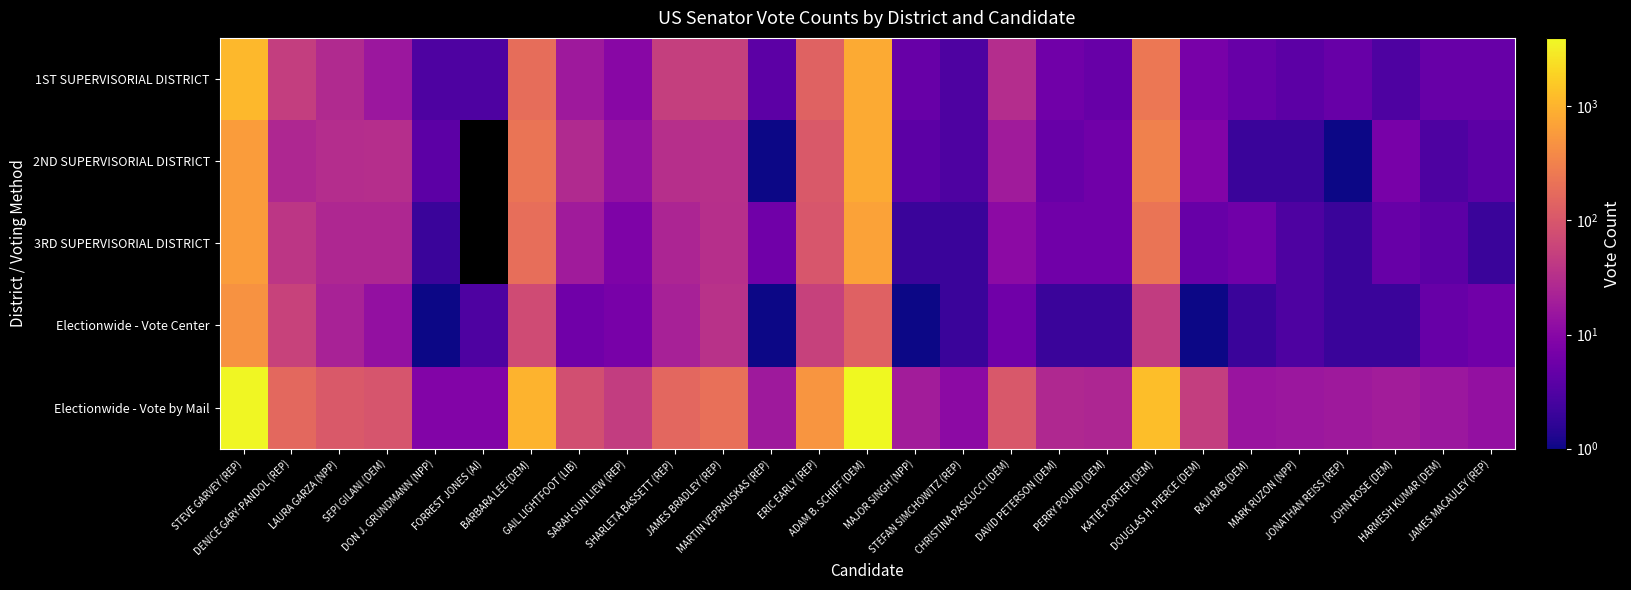

Reading right to left, transcribe all the data shown in this chart.

1ST SUPERVISORIAL DISTRICT: JAMES MACAULEY (REP)=5	HARMESH KUMAR (DEM)=5	JOHN ROSE (DEM)=3	JONATHAN REISS (REP)=5	MARK RUZON (NPP)=4	RAJI RAB (DEM)=5	DOUGLAS H. PIERCE (DEM)=7	KATIE PORTER (DEM)=242	PERRY POUND (DEM)=5	DAVID PETERSON (DEM)=6	CHRISTINA PASCUCCI (DEM)=30	STEFAN SIMCHOWITZ (REP)=3	MAJOR SINGH (NPP)=5	ADAM B. SCHIFF (DEM)=832	ERIC EARLY (REP)=140	MARTIN VEPRAUSKAS (REP)=4	JAMES BRADLEY (REP)=52	SHARLETA BASSETT (REP)=51	SARAH SUN LIEW (REP)=10	GAIL LIGHTFOOT (LIB)=17	BARBARA LEE (DEM)=185	FORREST JONES (AI)=3	DON J. GRUNDMANN (NPP)=3	SEPI GILANI (DEM)=16	LAURA GARZA (NPP)=28	DENICE GARY-PANDOL (REP)=49	STEVE GARVEY (REP)=1090
2ND SUPERVISORIAL DISTRICT: JAMES MACAULEY (REP)=4	HARMESH KUMAR (DEM)=3	JOHN ROSE (DEM)=7	JONATHAN REISS (REP)=1	MARK RUZON (NPP)=2	RAJI RAB (DEM)=2	DOUGLAS H. PIERCE (DEM)=9	KATIE PORTER (DEM)=310	PERRY POUND (DEM)=6	DAVID PETERSON (DEM)=5	CHRISTINA PASCUCCI (DEM)=18	STEFAN SIMCHOWITZ (REP)=3	MAJOR SINGH (NPP)=4	ADAM B. SCHIFF (DEM)=821	ERIC EARLY (REP)=106	MARTIN VEPRAUSKAS (REP)=1	JAMES BRADLEY (REP)=34	SHARLETA BASSETT (REP)=32	SARAH SUN LIEW (REP)=13	GAIL LIGHTFOOT (LIB)=28	BARBARA LEE (DEM)=229	FORREST JONES (AI)=0	DON J. GRUNDMANN (NPP)=4	SEPI GILANI (DEM)=31	LAURA GARZA (NPP)=30	DENICE GARY-PANDOL (REP)=26	STEVE GARVEY (REP)=599
3RD SUPERVISORIAL DISTRICT: JAMES MACAULEY (REP)=2	HARMESH KUMAR (DEM)=4	JOHN ROSE (DEM)=5	JONATHAN REISS (REP)=2	MARK RUZON (NPP)=3	RAJI RAB (DEM)=6	DOUGLAS H. PIERCE (DEM)=5	KATIE PORTER (DEM)=228	PERRY POUND (DEM)=6	DAVID PETERSON (DEM)=6	CHRISTINA PASCUCCI (DEM)=11	STEFAN SIMCHOWITZ (REP)=2	MAJOR SINGH (NPP)=2	ADAM B. SCHIFF (DEM)=687	ERIC EARLY (REP)=98	MARTIN VEPRAUSKAS (REP)=6	JAMES BRADLEY (REP)=32	SHARLETA BASSETT (REP)=24	SARAH SUN LIEW (REP)=8	GAIL LIGHTFOOT (LIB)=18	BARBARA LEE (DEM)=192	FORREST JONES (AI)=0	DON J. GRUNDMANN (NPP)=2	SEPI GILANI (DEM)=26	LAURA GARZA (NPP)=26	DENICE GARY-PANDOL (REP)=40	STEVE GARVEY (REP)=601
Electionwide - Vote Center: JAMES MACAULEY (REP)=6	HARMESH KUMAR (DEM)=5	JOHN ROSE (DEM)=2	JONATHAN REISS (REP)=2	MARK RUZON (NPP)=3	RAJI RAB (DEM)=2	DOUGLAS H. PIERCE (DEM)=1	KATIE PORTER (DEM)=47	PERRY POUND (DEM)=2	DAVID PETERSON (DEM)=2	CHRISTINA PASCUCCI (DEM)=6	STEFAN SIMCHOWITZ (REP)=2	MAJOR SINGH (NPP)=1	ADAM B. SCHIFF (DEM)=134	ERIC EARLY (REP)=55	MARTIN VEPRAUSKAS (REP)=1	JAMES BRADLEY (REP)=35	SHARLETA BASSETT (REP)=21	SARAH SUN LIEW (REP)=7	GAIL LIGHTFOOT (LIB)=6	BARBARA LEE (DEM)=74	FORREST JONES (AI)=3	DON J. GRUNDMANN (NPP)=1	SEPI GILANI (DEM)=13	LAURA GARZA (NPP)=22	DENICE GARY-PANDOL (REP)=56	STEVE GARVEY (REP)=483
Electionwide - Vote by Mail: JAMES MACAULEY (REP)=13	HARMESH KUMAR (DEM)=16	JOHN ROSE (DEM)=19	JONATHAN REISS (REP)=17	MARK RUZON (NPP)=16	RAJI RAB (DEM)=15	DOUGLAS H. PIERCE (DEM)=50	KATIE PORTER (DEM)=1277	PERRY POUND (DEM)=25	DAVID PETERSON (DEM)=27	CHRISTINA PASCUCCI (DEM)=103	STEFAN SIMCHOWITZ (REP)=11	MAJOR SINGH (NPP)=19	ADAM B. SCHIFF (DEM)=3974	ERIC EARLY (REP)=512	MARTIN VEPRAUSKAS (REP)=17	JAMES BRADLEY (REP)=197	SHARLETA BASSETT (REP)=158	SARAH SUN LIEW (REP)=48	GAIL LIGHTFOOT (LIB)=81	BARBARA LEE (DEM)=1014	FORREST JONES (AI)=9	DON J. GRUNDMANN (NPP)=9	SEPI GILANI (DEM)=96	LAURA GARZA (NPP)=106	DENICE GARY-PANDOL (REP)=162	STEVE GARVEY (REP)=3786